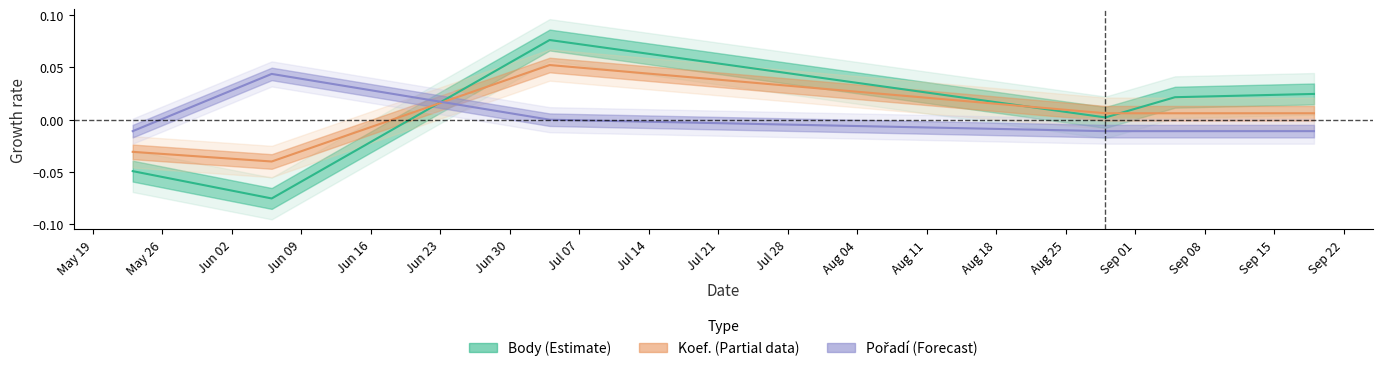

Which series has the largest total across all categories?

Body (Estimate)